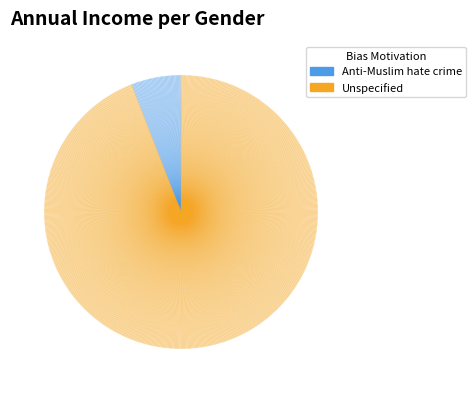

Between Unspecified and Anti-Muslim hate crime, which is larger?

Unspecified